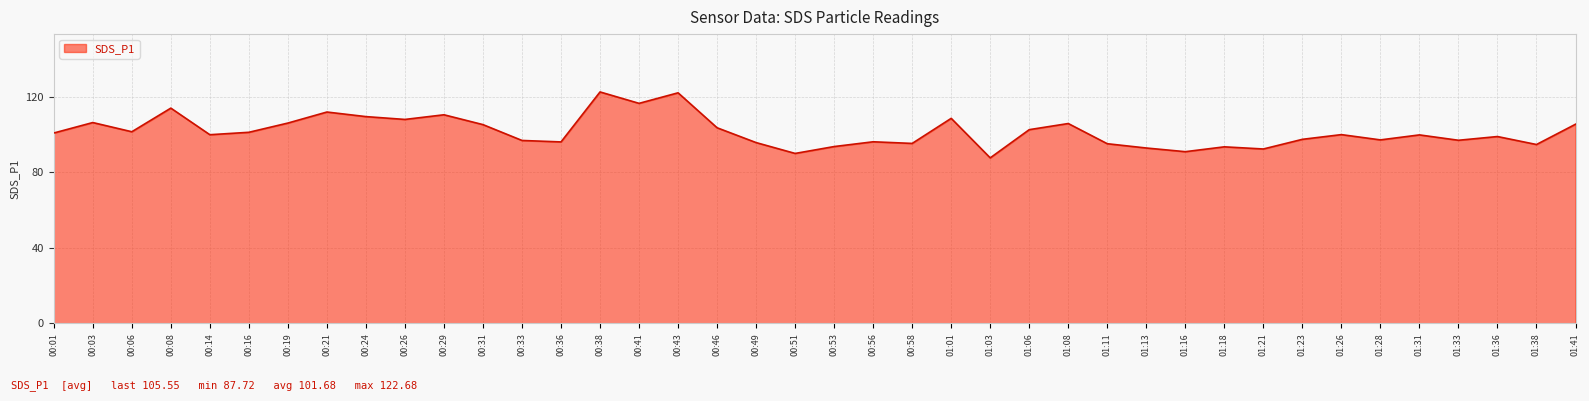

At which category does the data reach its first local peak?

00:03